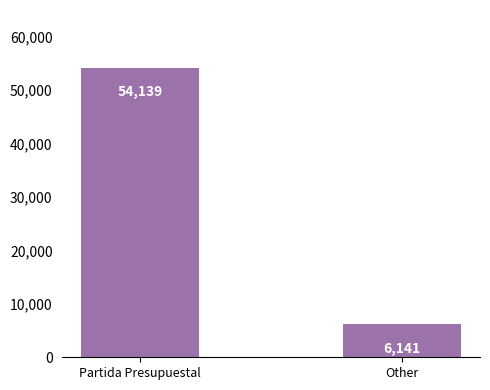

The value at Other is 2505. True or false?

False